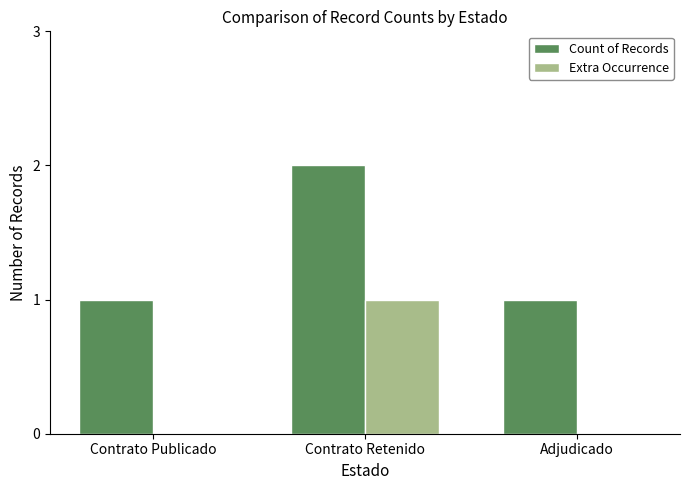

Is the value of Count of Records at Adjudicado greater than the value of Extra Occurrence at Contrato Publicado?

Yes